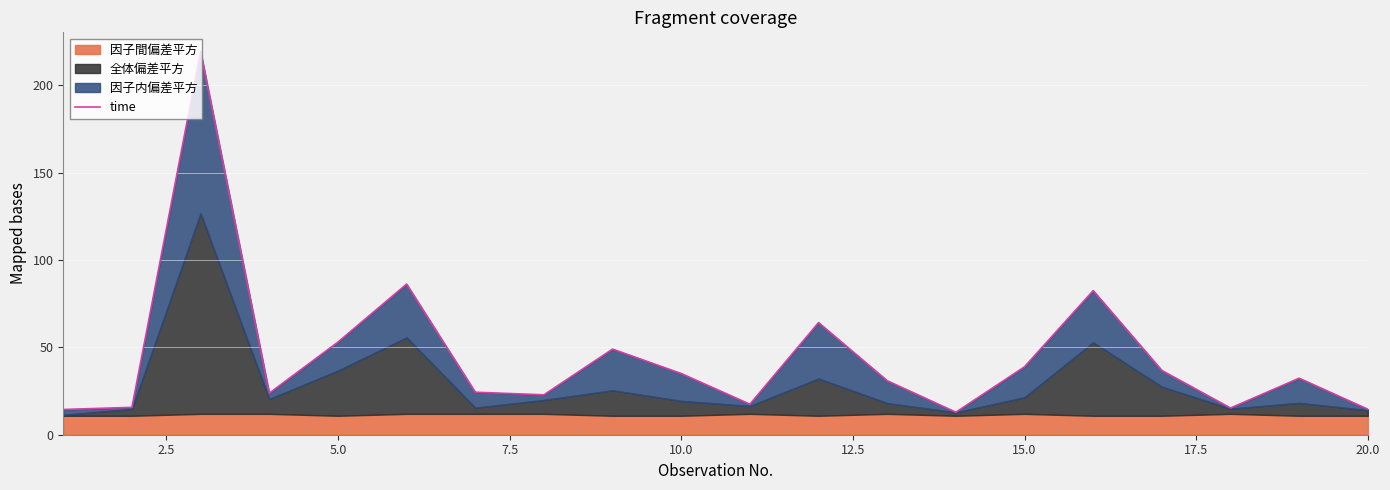

True or false: the data has more than 2 interior local peaks.

True